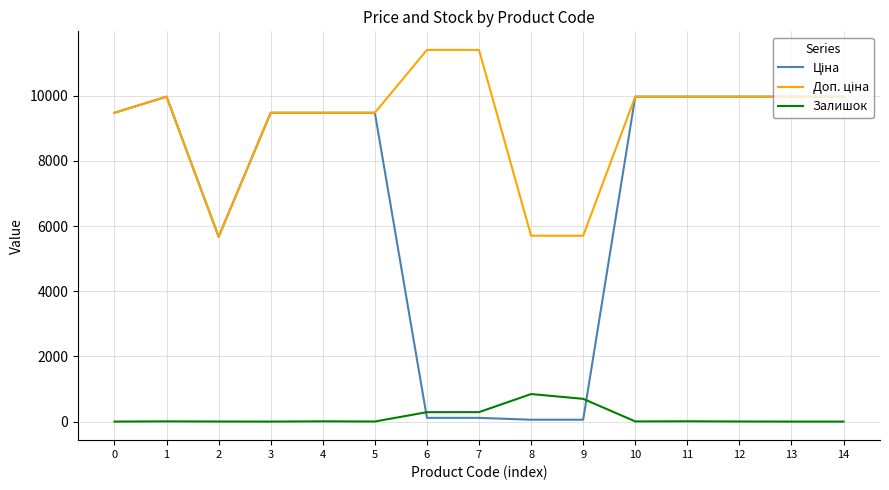

What is the difference between the highest and lowest values at 0?

9480.1